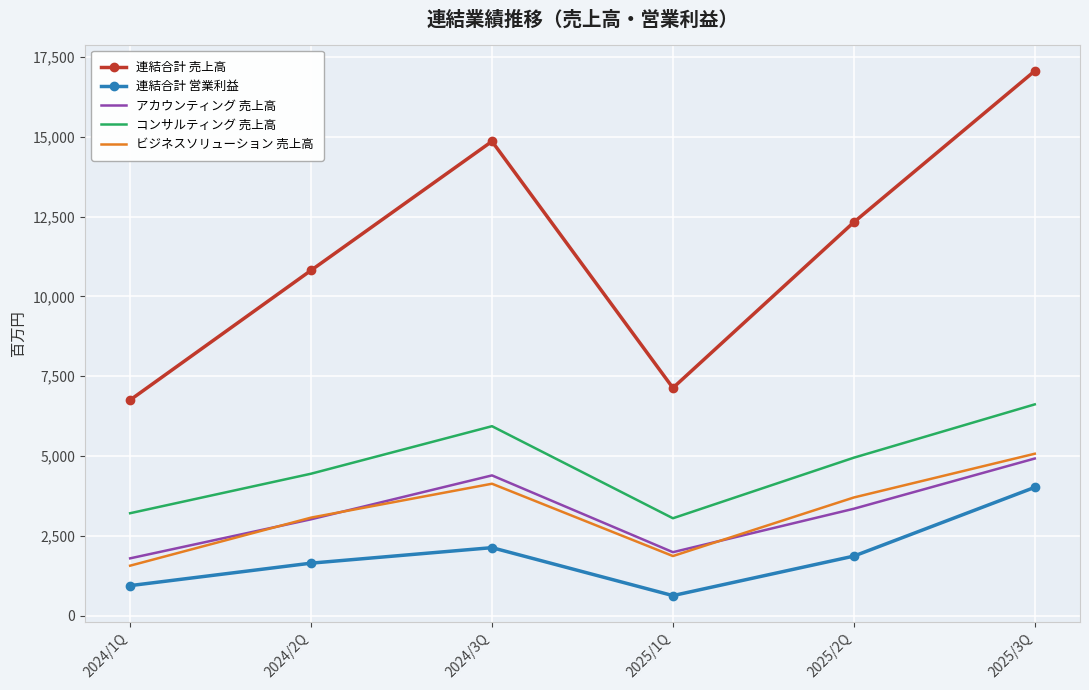

True or false: 連結合計 営業利益 has a value of 2128 at 2024/3Q.

True